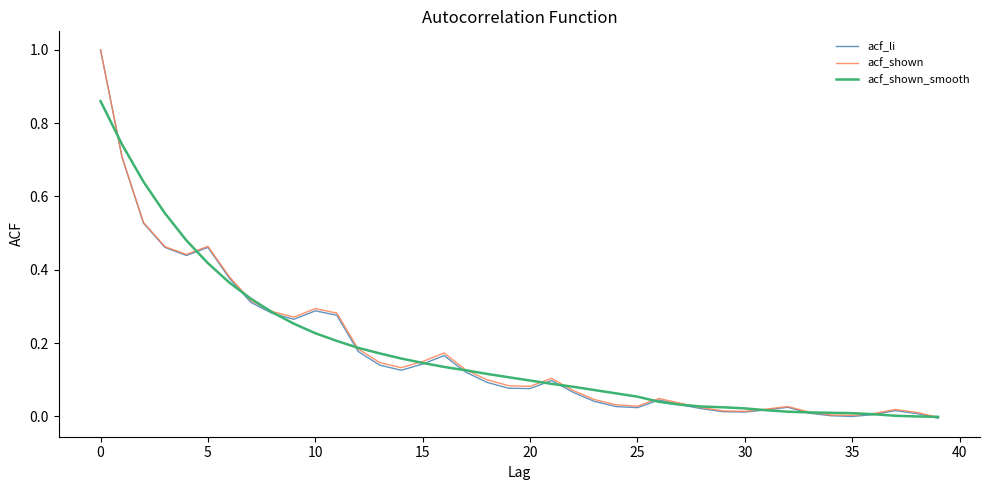

Which series has the largest range (max minus min)?

acf_li